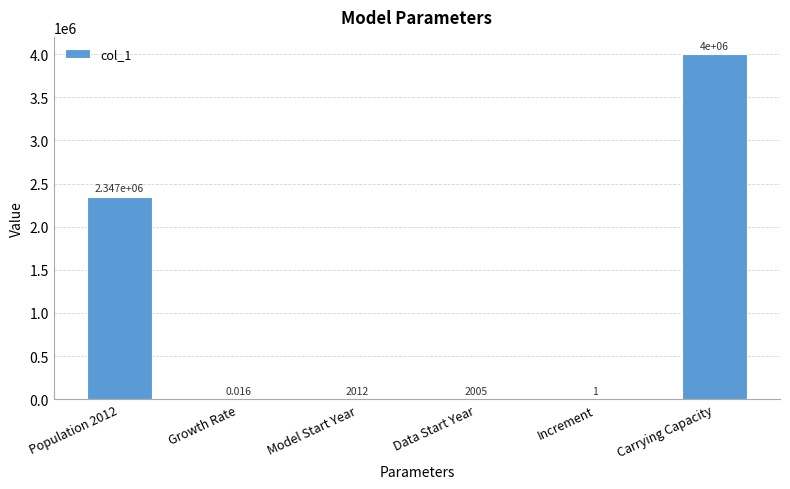

Which label corresponds to the largest value in the chart?

Carrying Capacity